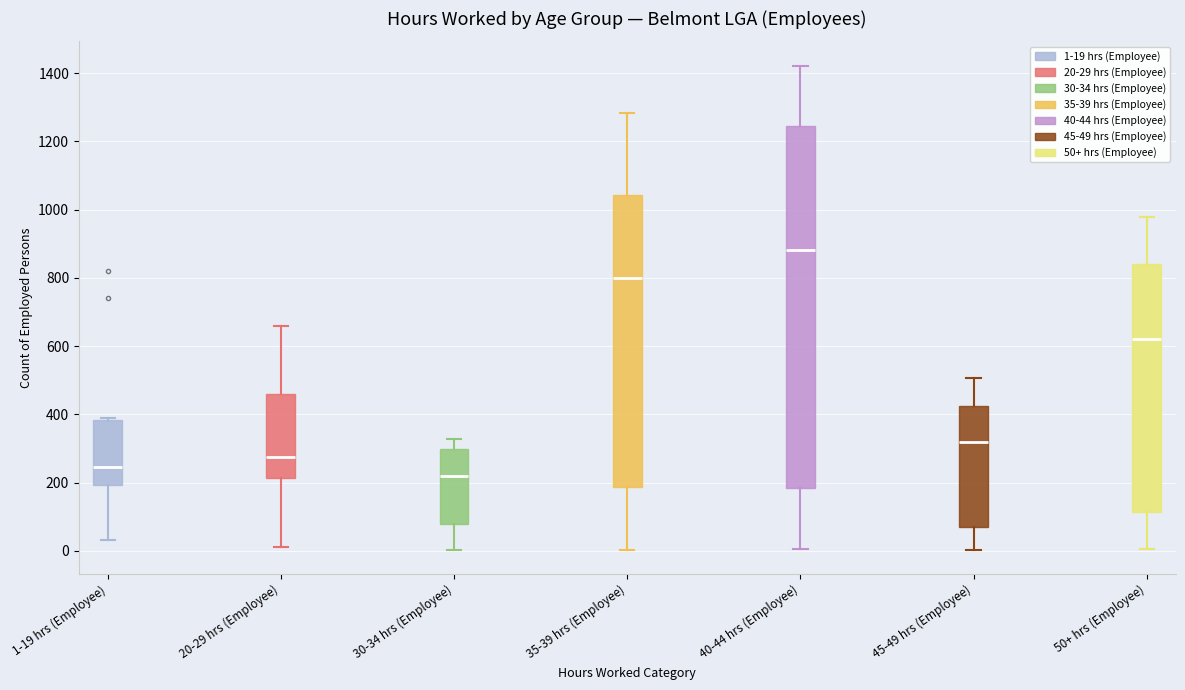

Reading left to right, transcribe this box plot: for each box, give where its median line is, the range the box spans, and where its two whiskers end, as read against the y-axis. The values are not printed on the chart, so give them approximately, as read against the axis.

1-19 hrs (Employee): median 240, box 200 to 380, whiskers 40 to 380
20-29 hrs (Employee): median 280, box 220 to 460, whiskers 20 to 660
30-34 hrs (Employee): median 220, box 80 to 300, whiskers 0 to 320
35-39 hrs (Employee): median 800, box 180 to 1040, whiskers 0 to 1280
40-44 hrs (Employee): median 880, box 180 to 1240, whiskers 0 to 1420
45-49 hrs (Employee): median 320, box 60 to 420, whiskers 0 to 500
50+ hrs (Employee): median 620, box 120 to 840, whiskers 0 to 980